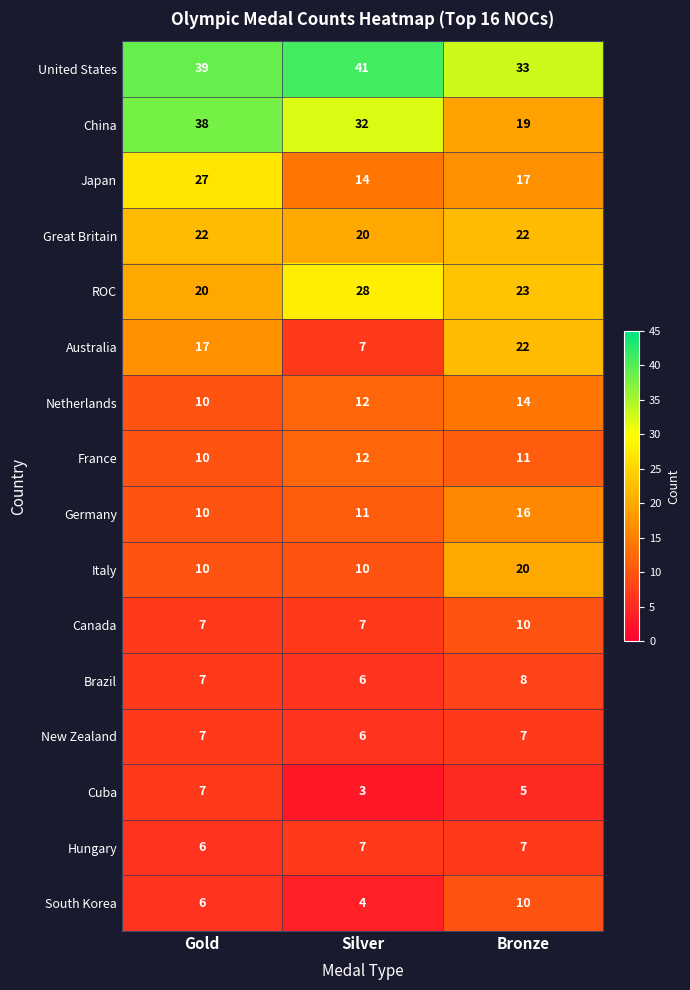

Which category has the lowest value across all series?

Silver